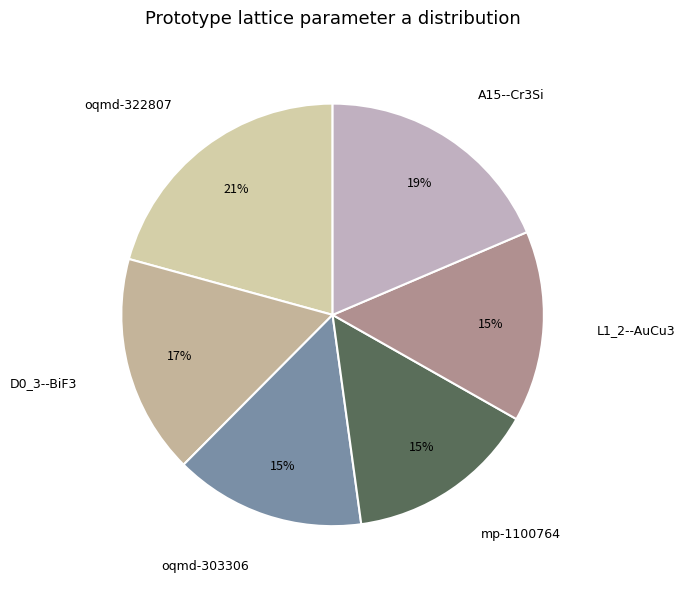

What percentage is the oqmd-303306 slice, to the nearest percent?

15%